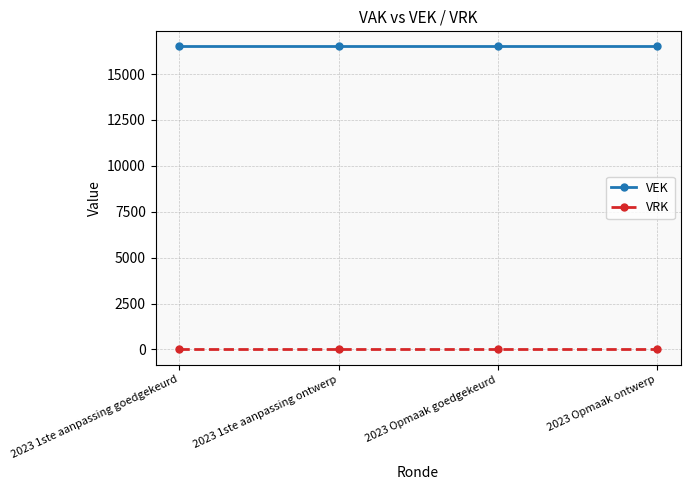

What is the difference between the highest and lowest values at 2023 Opmaak goedgekeurd?

16500